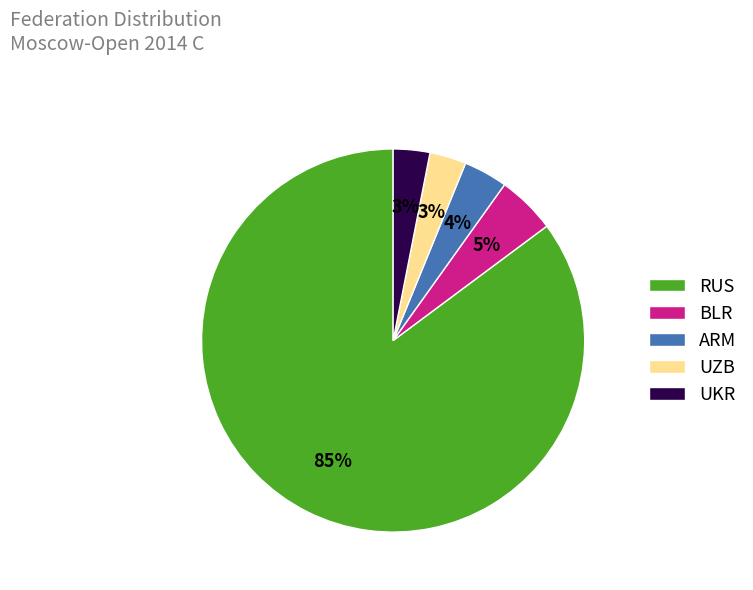

Is RUS the majority of the pie?

Yes